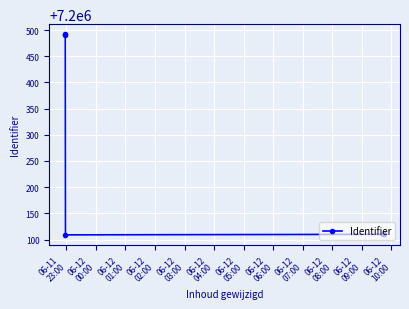

What is the smallest value displayed?

7200109